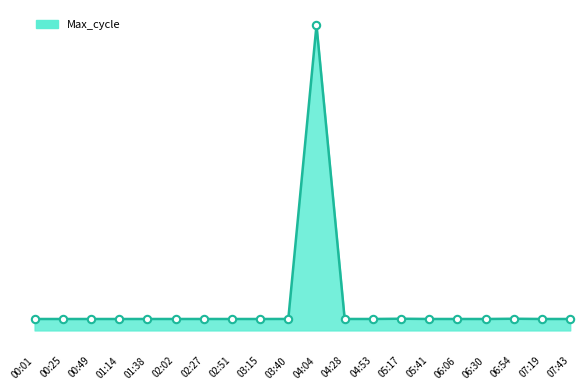

Does the chart have visible grid lines?

No